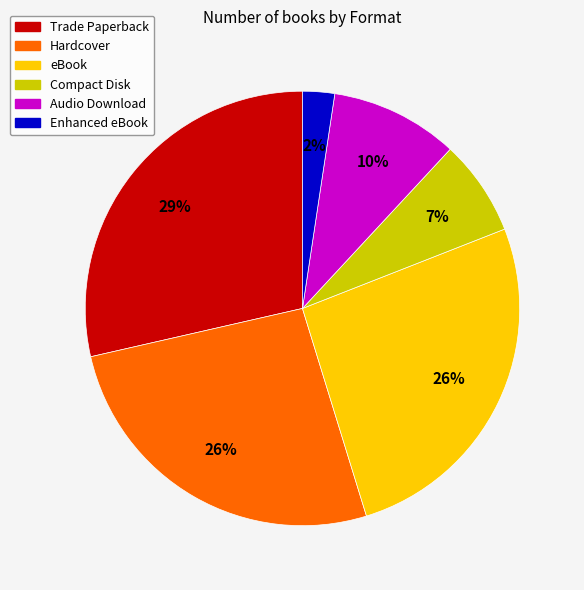

To the nearest percent, what is the average slice percentage?

17%